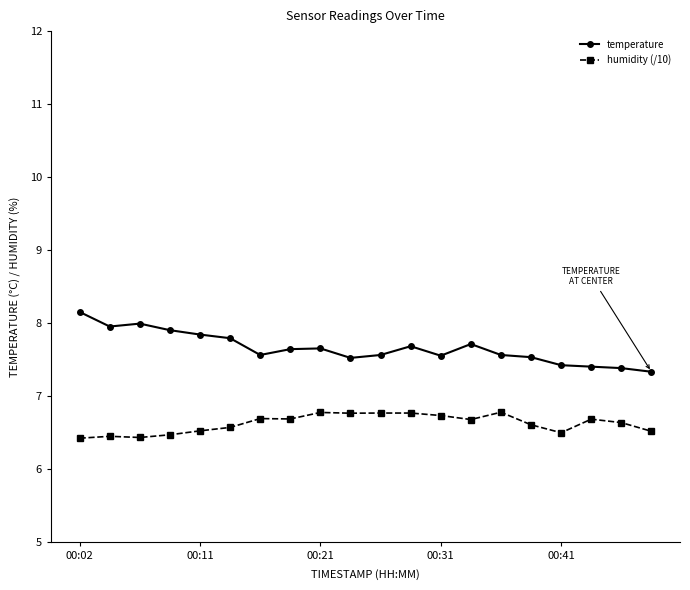

How many humidity (/10) values are between 6 and 7?

20